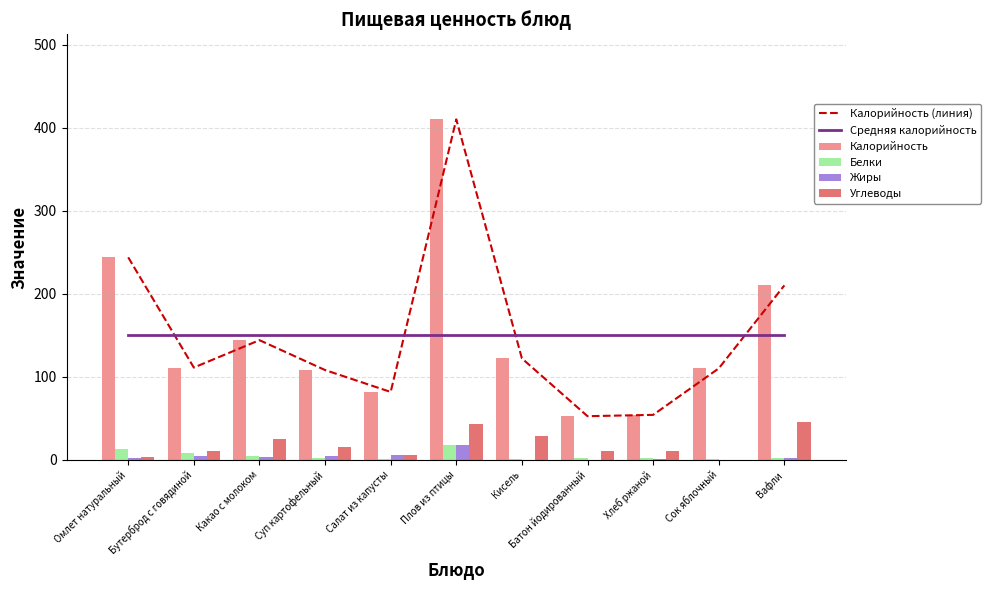

How many data points in Углеводы are above 10?

5